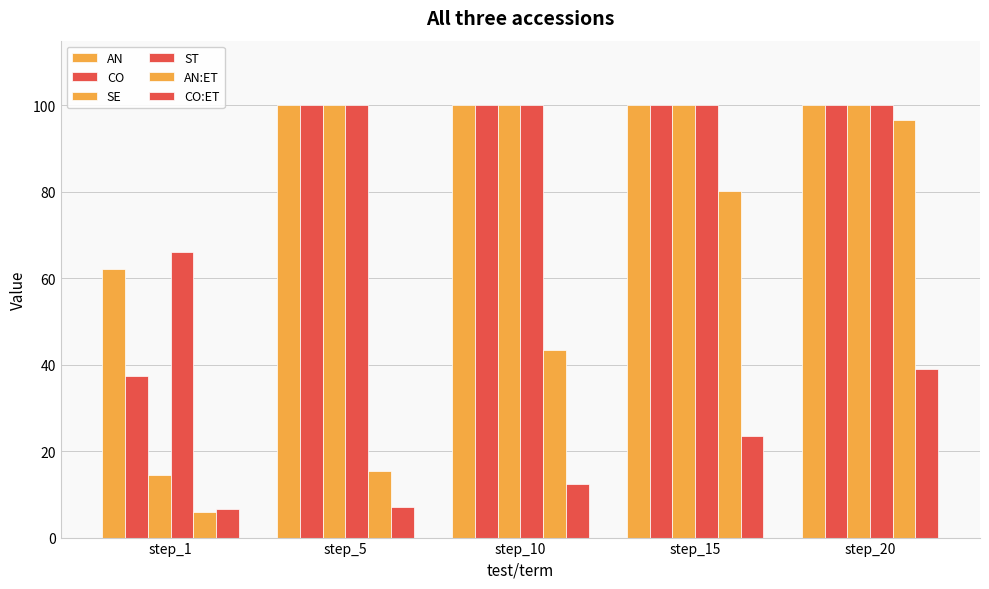

What is the value of the AN bar at the 5th from the left?

100.0